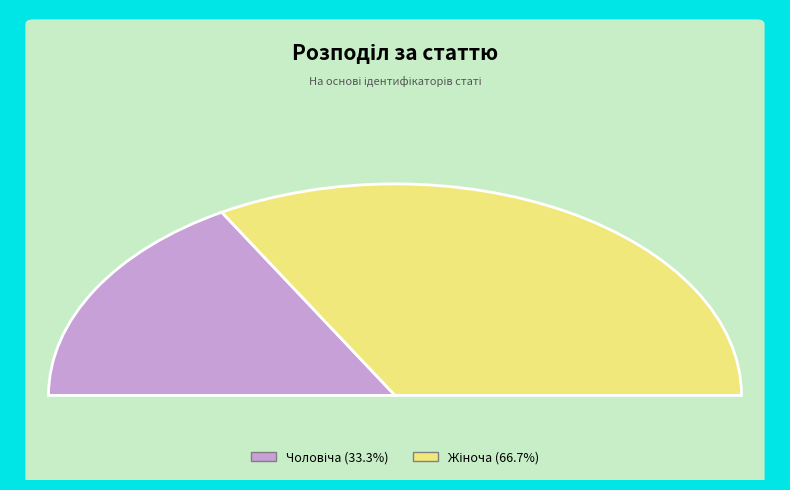

How many slices are in this pie chart?

2